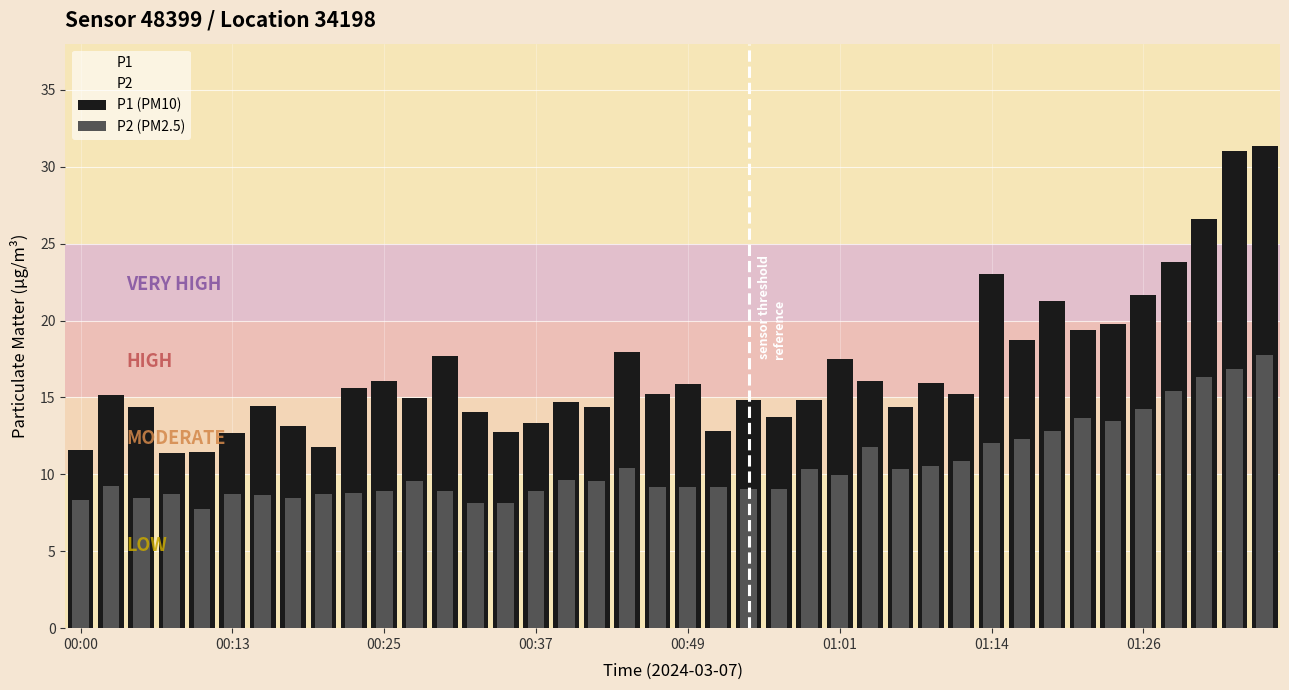

What is the difference between the second highest and minimum values in the P2 (PM2.5) series?

9.1